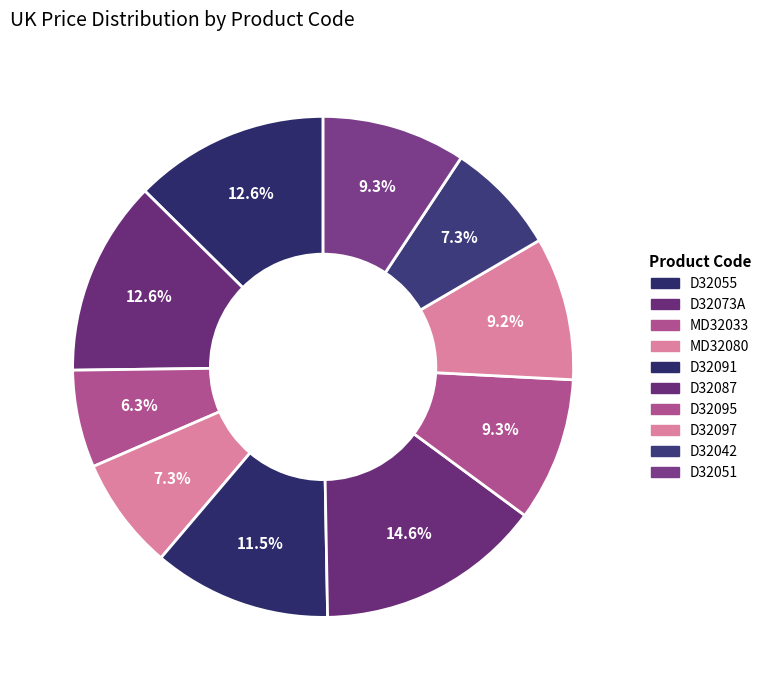

Is there a majority slice in this chart?

No